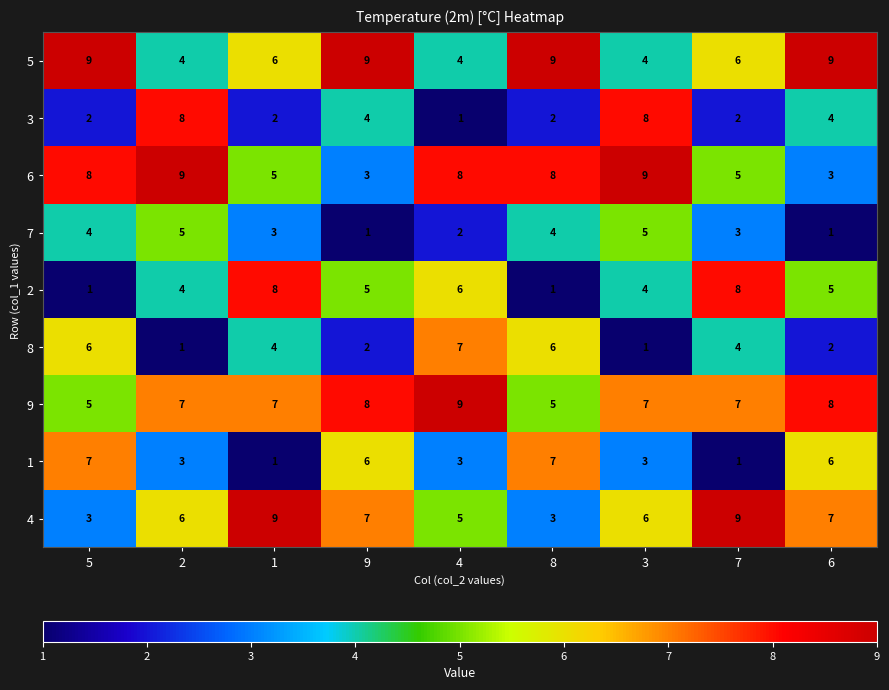

True or false: 9 has a value of 7 at 3.

True